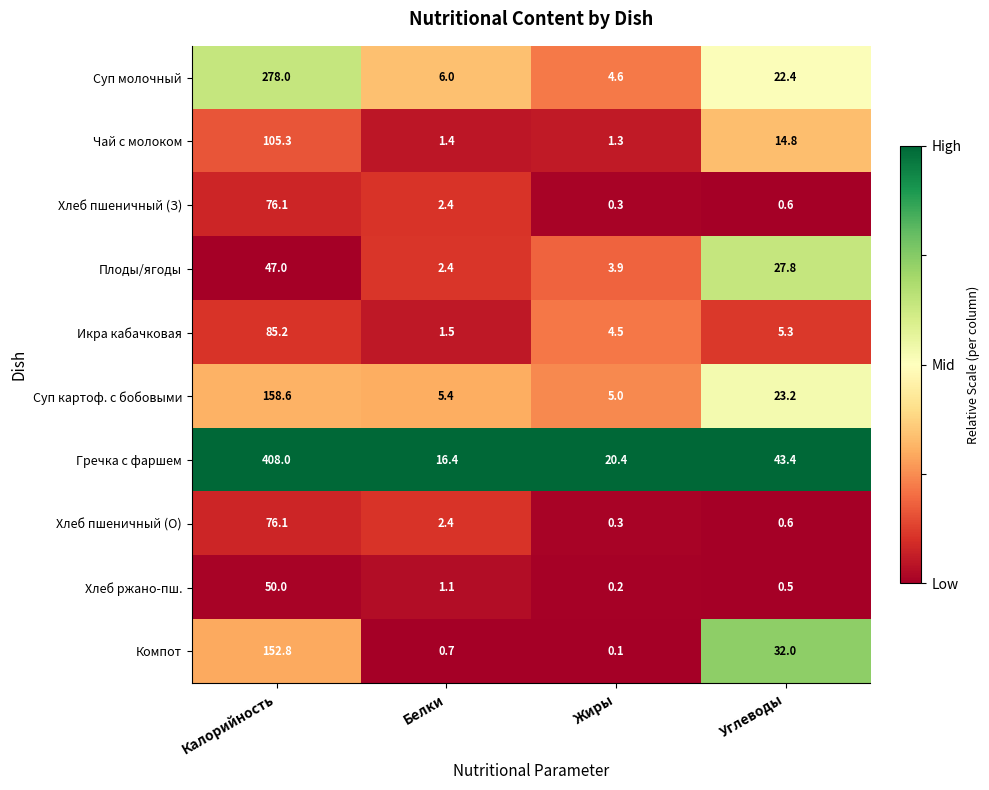

List the labels in order of Компот value, largest first.

Калорийность, Углеводы, Белки, Жиры